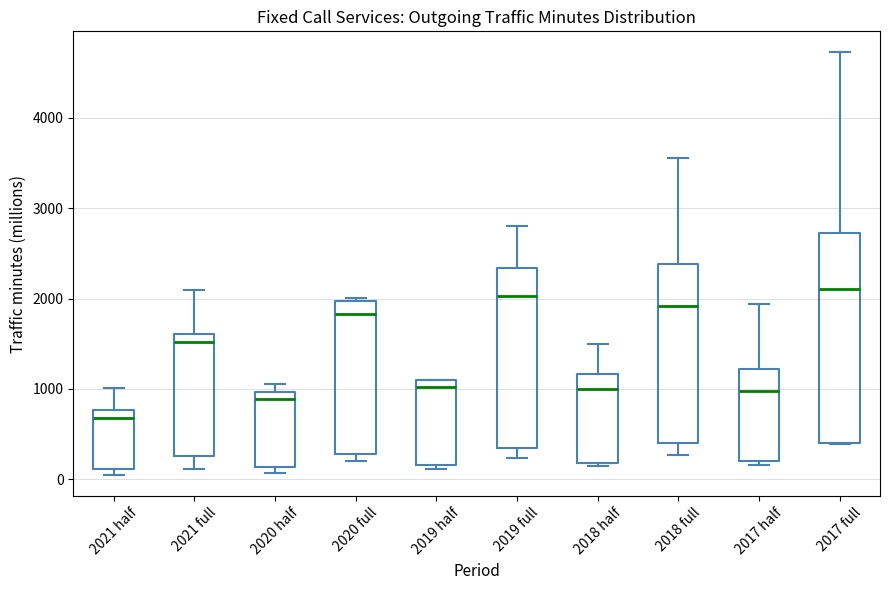

Reading left to right, transcribe this box plot: for each box, give where its median line is, the range the box spans, and where its two whiskers end, as read against the y-axis. The values are not printed on the chart, so give them approximately, as read against the axis.

2021 half: median 700, box 100 to 800, whiskers 0 to 1000
2021 full: median 1500, box 300 to 1600, whiskers 100 to 2100
2020 half: median 900, box 100 to 1000, whiskers 100 (just below the box's lower edge) to 1100
2020 full: median 1800, box 300 to 2000, whiskers 200 to 2000 (just above the box's upper edge)
2019 half: median 1000, box 200 to 1100, whiskers 100 to 1100
2019 full: median 2000, box 300 to 2300, whiskers 200 to 2800
2018 half: median 1000, box 200 to 1200, whiskers 100 to 1500
2018 full: median 1900, box 400 to 2400, whiskers 300 to 3600
2017 half: median 1000, box 200 to 1200, whiskers 200 (just below the box's lower edge) to 1900
2017 full: median 2100, box 400 to 2700, whiskers 400 to 4700